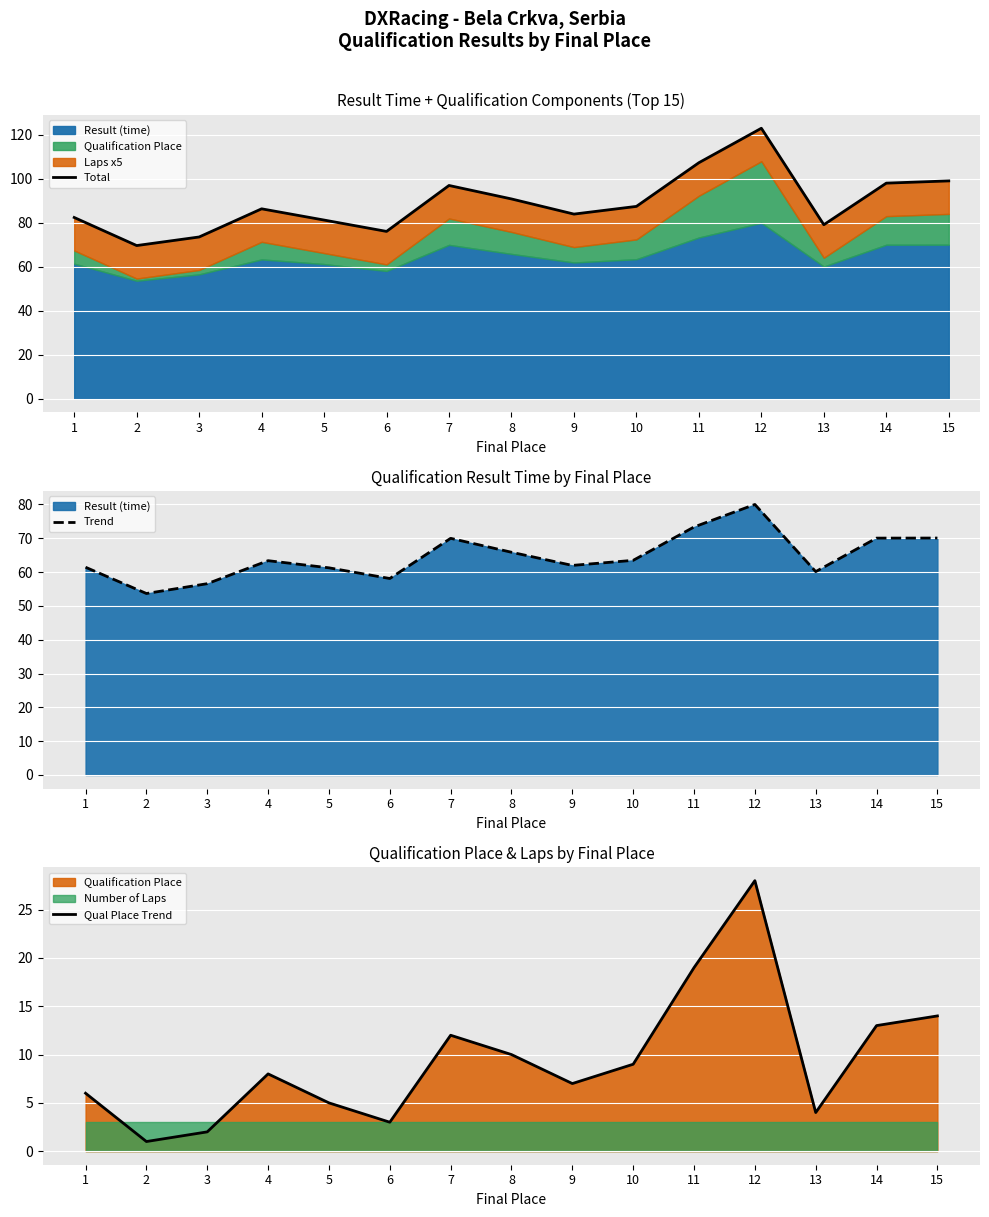

True or false: Total and Trend intersect in this chart.

False